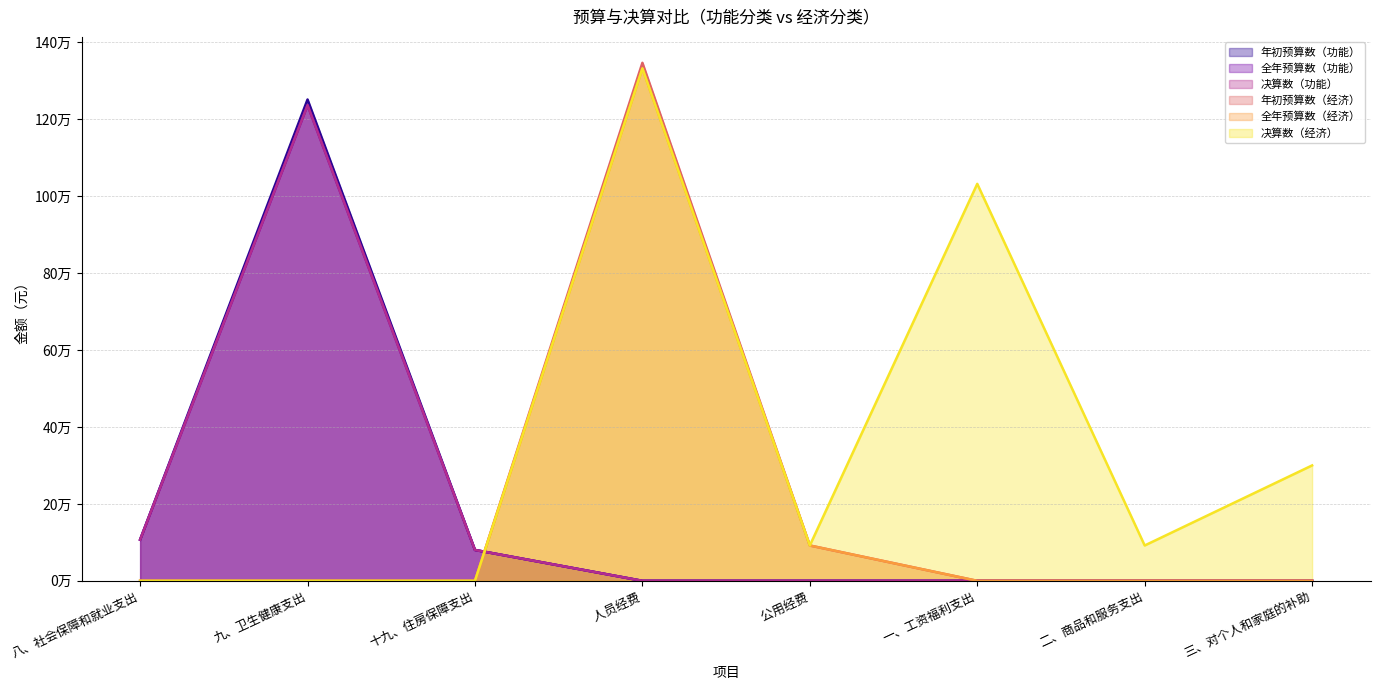

List the series in order of their peak value, highest first.

年初预算数（经济）, 全年预算数（经济）, 决算数（经济）, 年初预算数（功能）, 全年预算数（功能）, 决算数（功能）